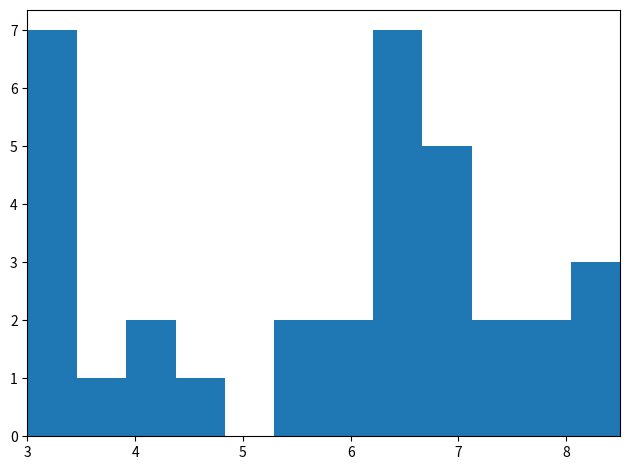

Reading left to right, list every bar in this chart as the range it spans on the x-axis followed by its height. Neither the bar edges nor the heights are printed on the chart, so give them approximately, as read against the axes.

3.0 to 3.5: 7
3.5 to 3.9: 1
3.9 to 4.4: 2
4.4 to 4.8: 1
4.8 to 5.3: 0
5.3 to 5.8: 2
5.8 to 6.2: 2
6.2 to 6.7: 7
6.7 to 7.1: 5
7.1 to 7.6: 2
7.6 to 8.0: 2
8.0 to 8.5: 3